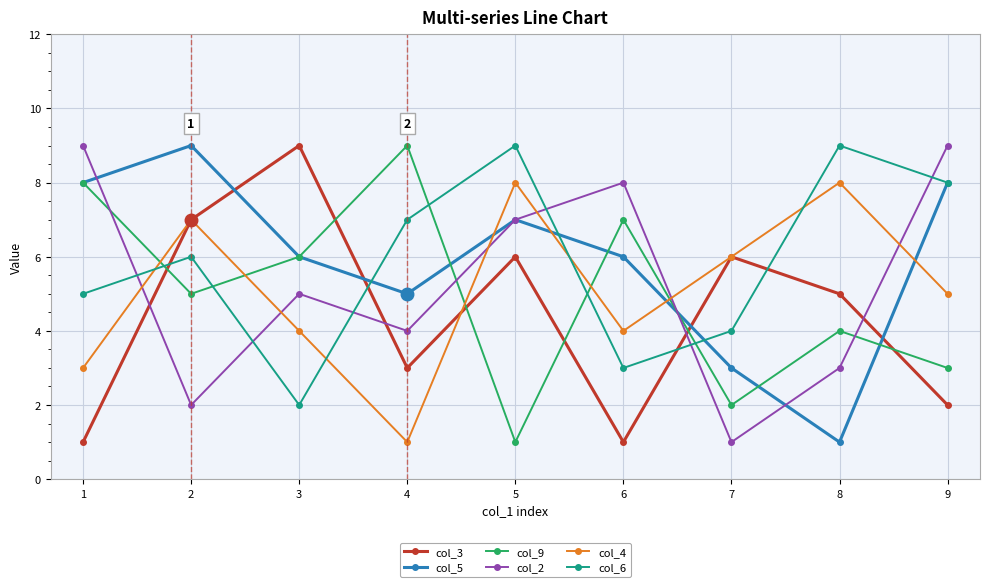

What is the highest value of the col_4 series?

8